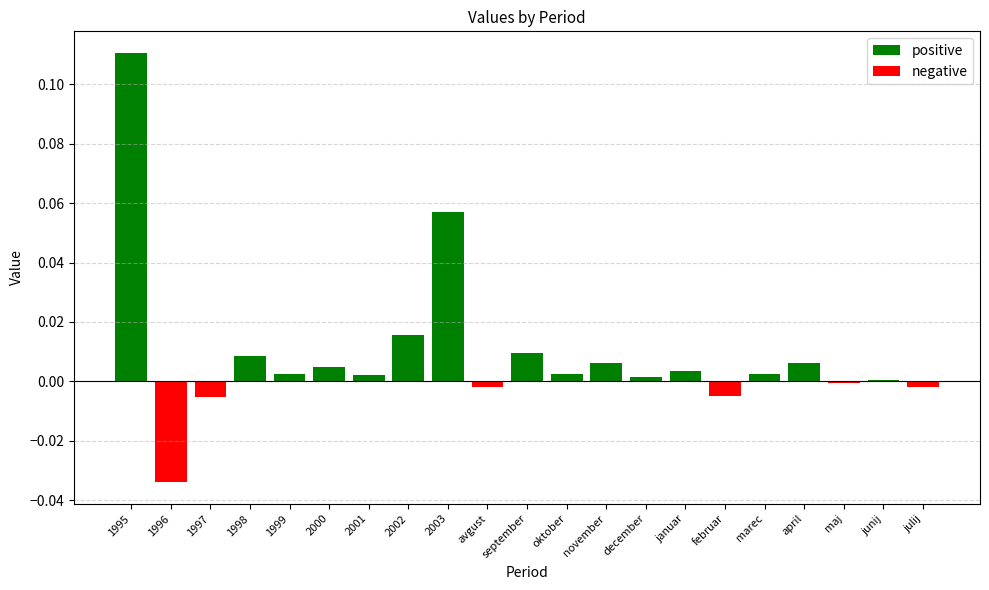

Rank the series by their maximum value, from highest to lowest.

positive, negative